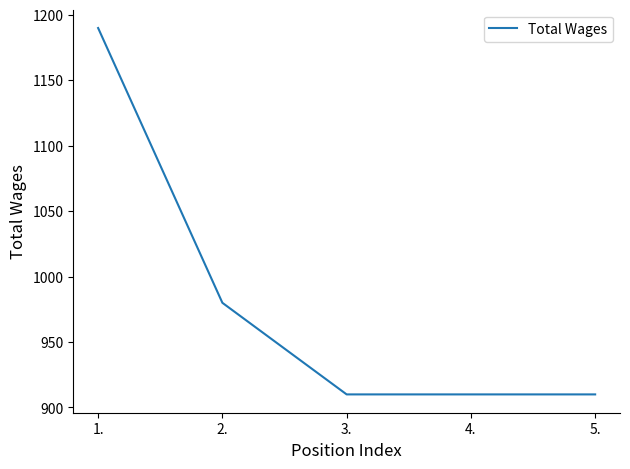

What is the ratio of the value at 5. to the value at 1.?

0.8